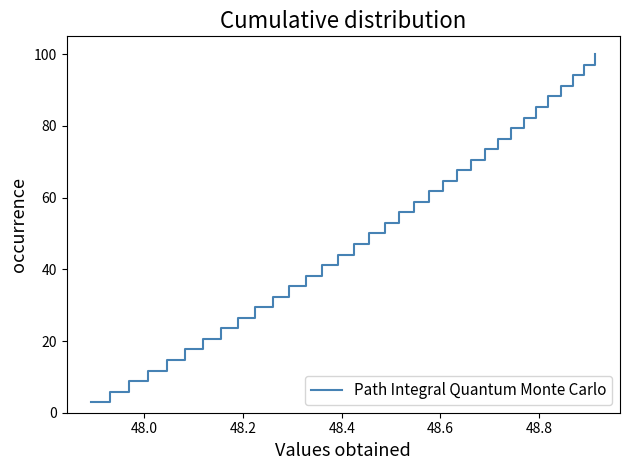

True or false: there are more than 2 points higher than both neighbors.

False